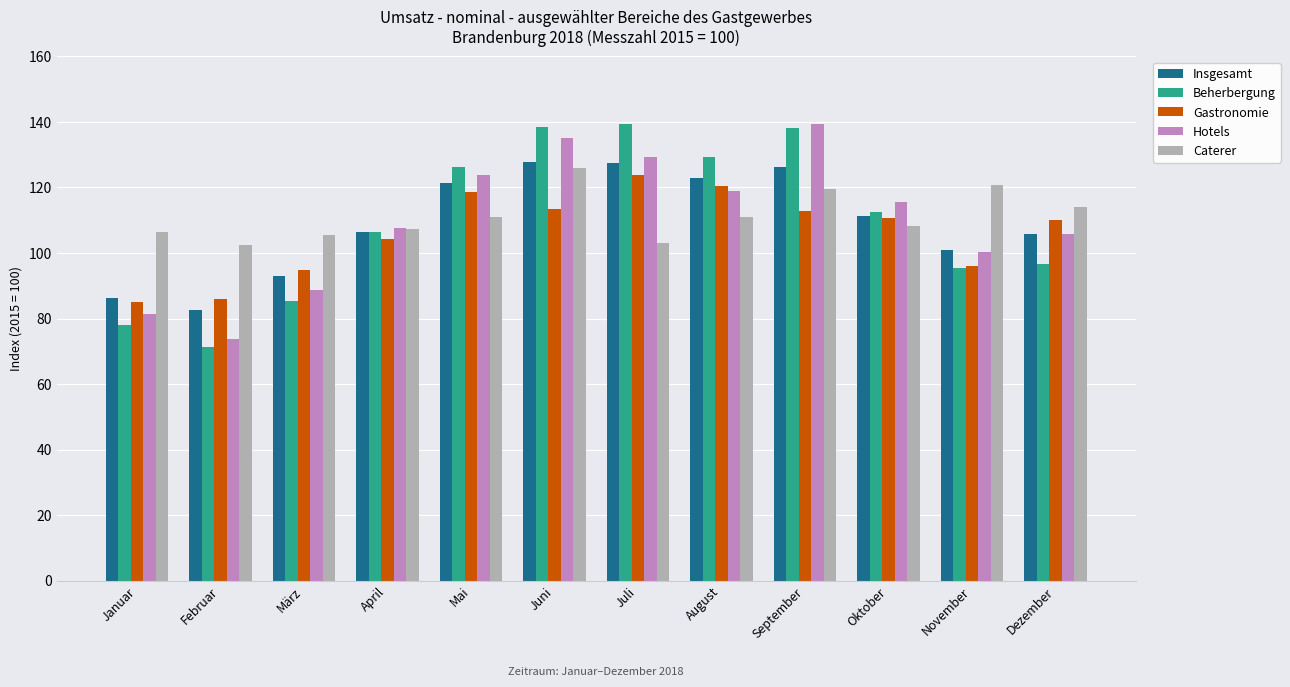

At which label does Hotels reach its minimum?

Februar